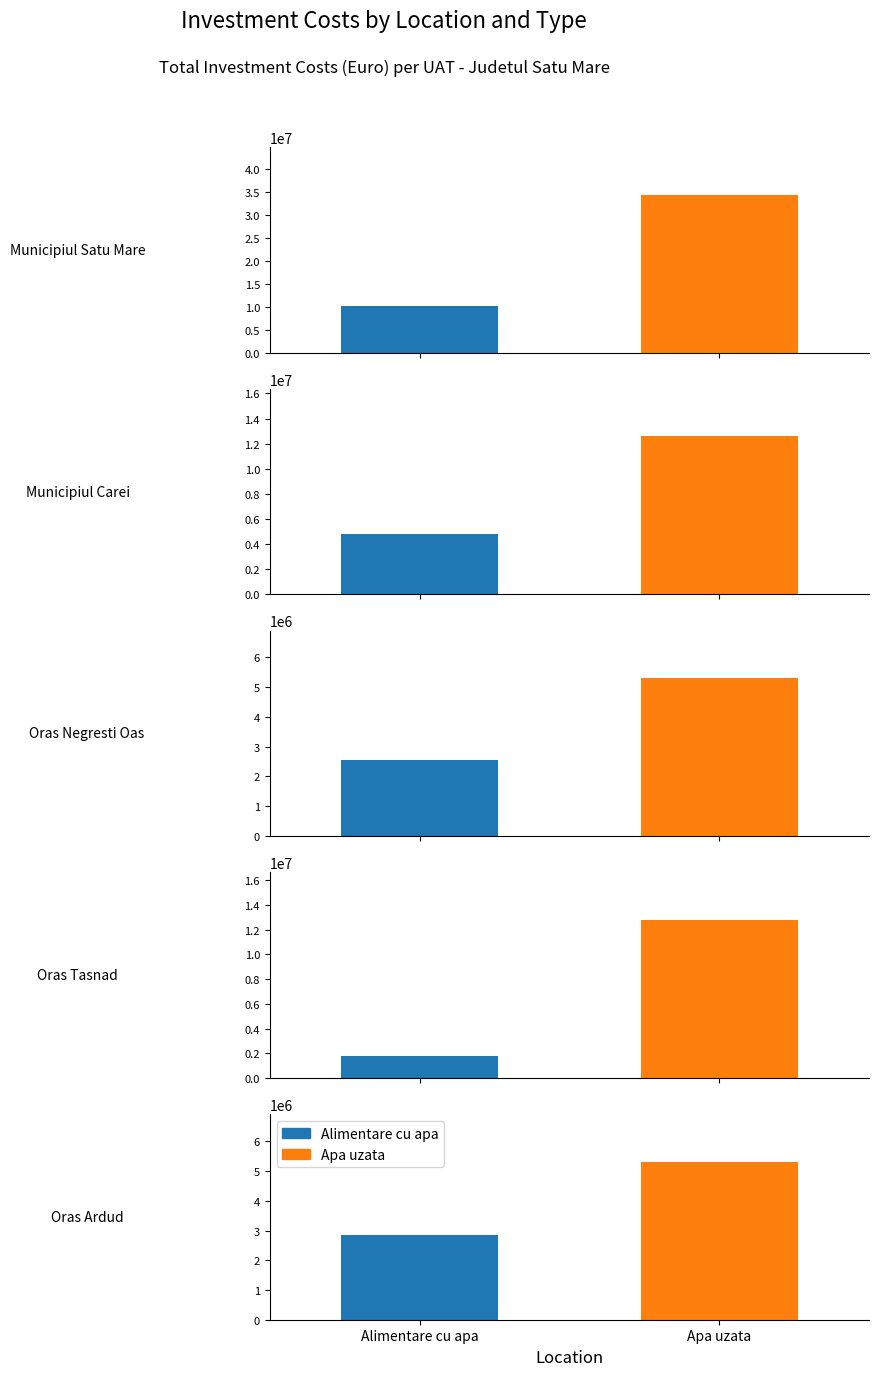

Rank the series at 2 from lowest to highest value.

Alimentare cu apa, Apa uzata